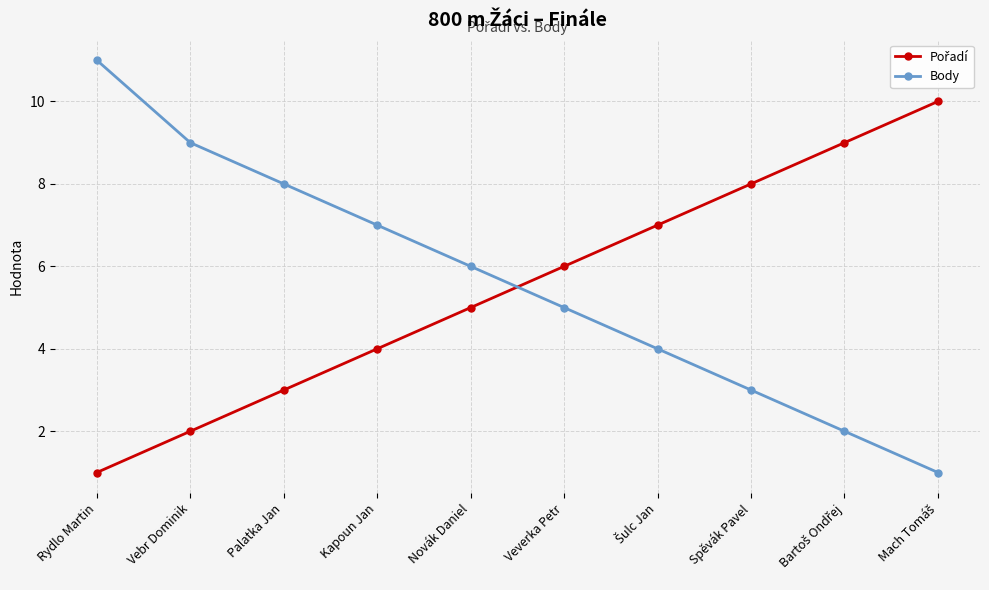

What is the total value across all series at Rydlo Martin?

12